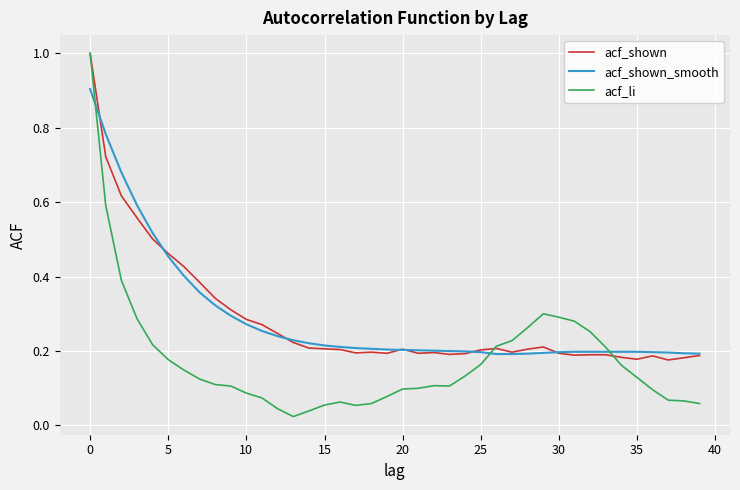

What is the greatest value displayed?

1.0